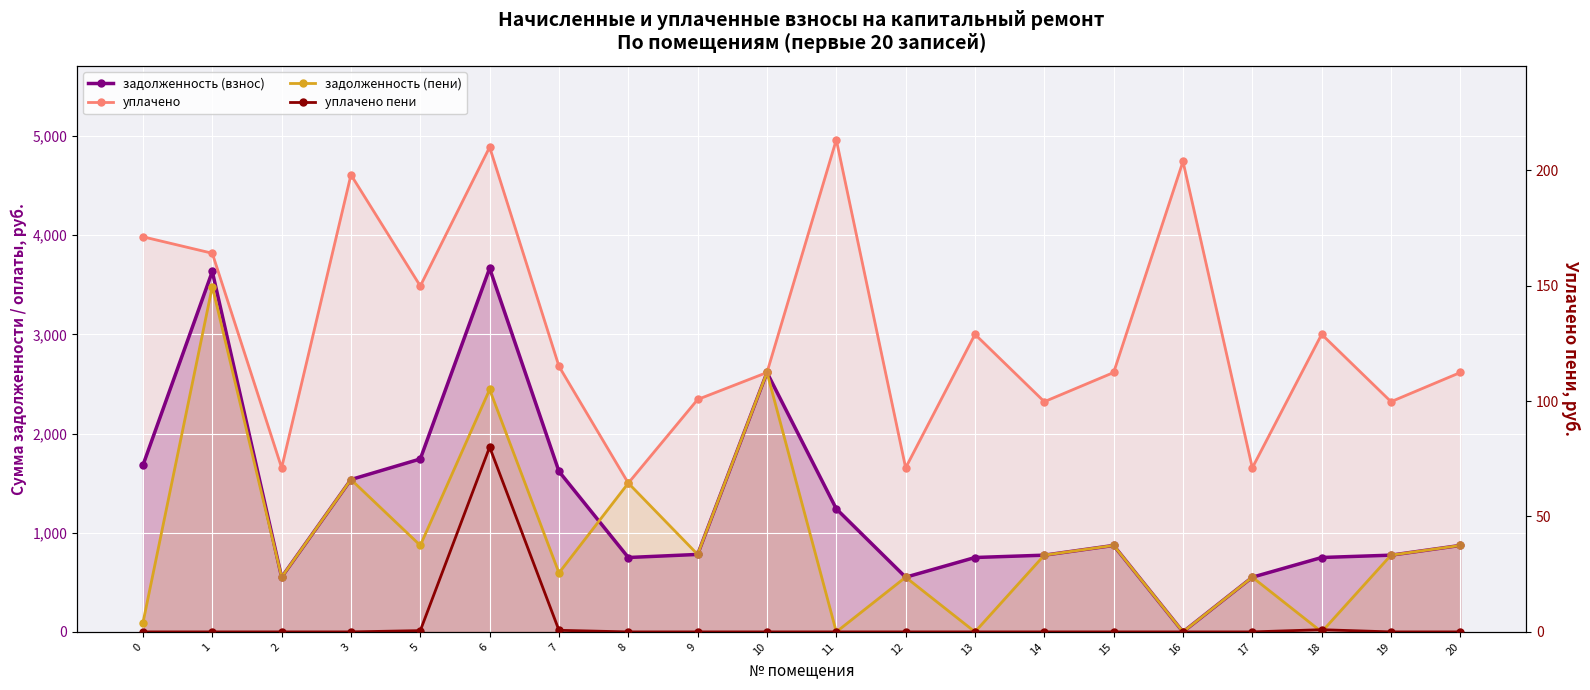

What is the total value across all series at 18?

3751.8